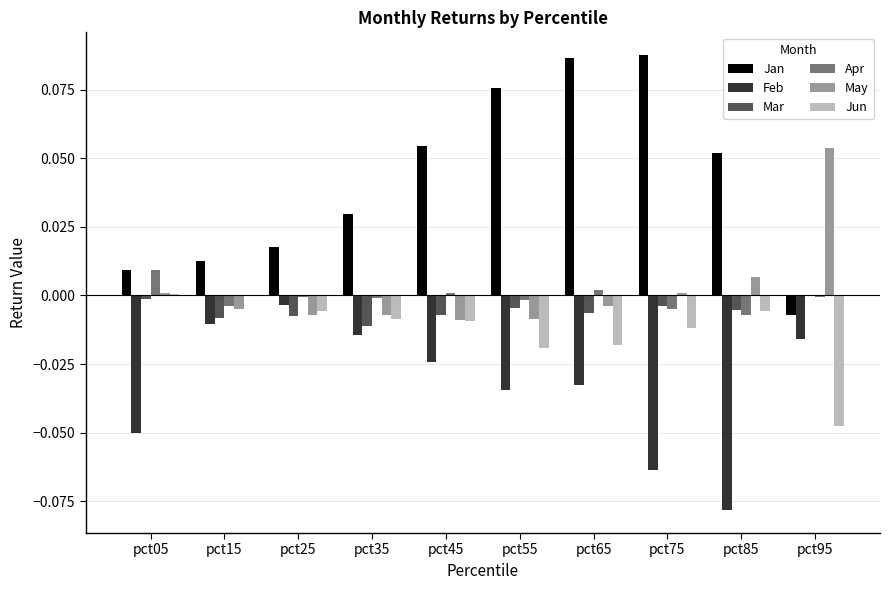

Which series has the largest range (max minus min)?

Jan